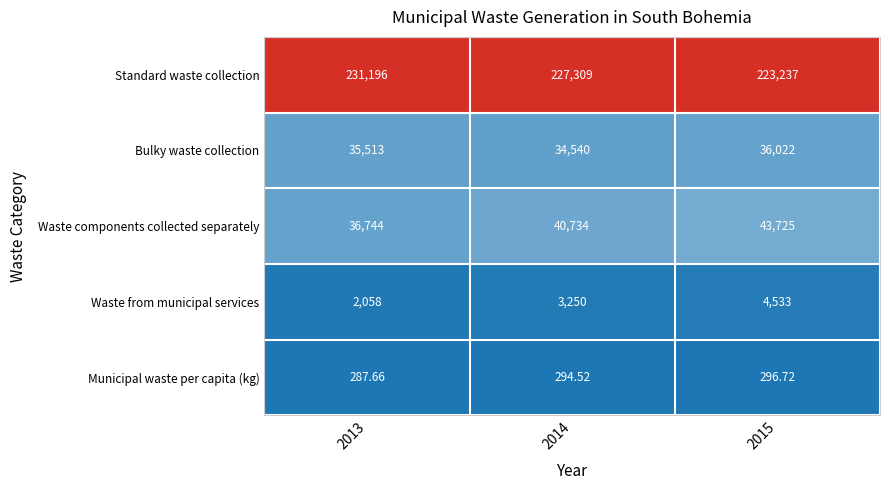

Is the value of Municipal waste per capita (kg) at 2015 greater than the value of Standard waste collection at 2013?

No